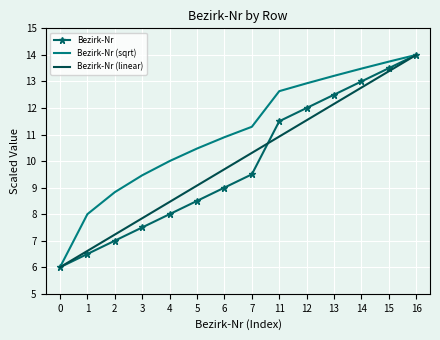

What is the spread (max minus min) of values at 7?

1.8